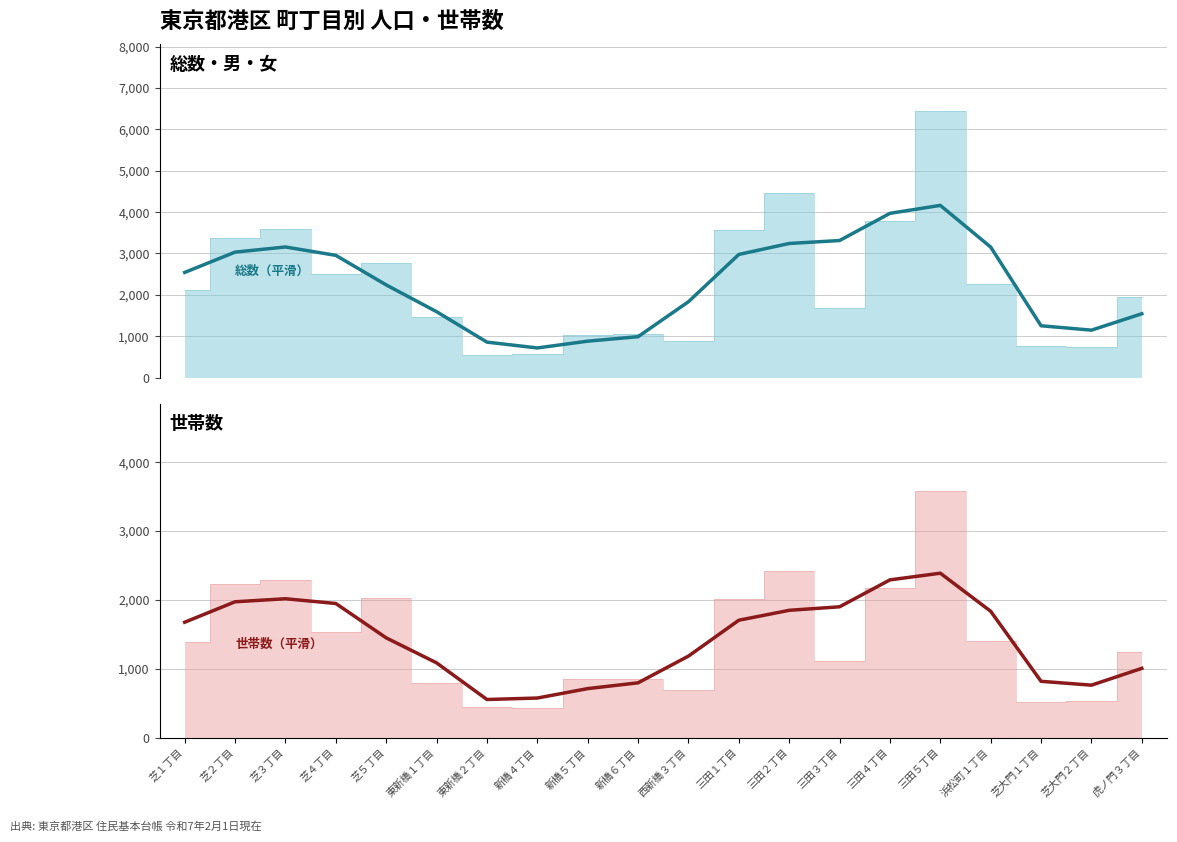

What is the minimum value for 総数（平滑）?

718